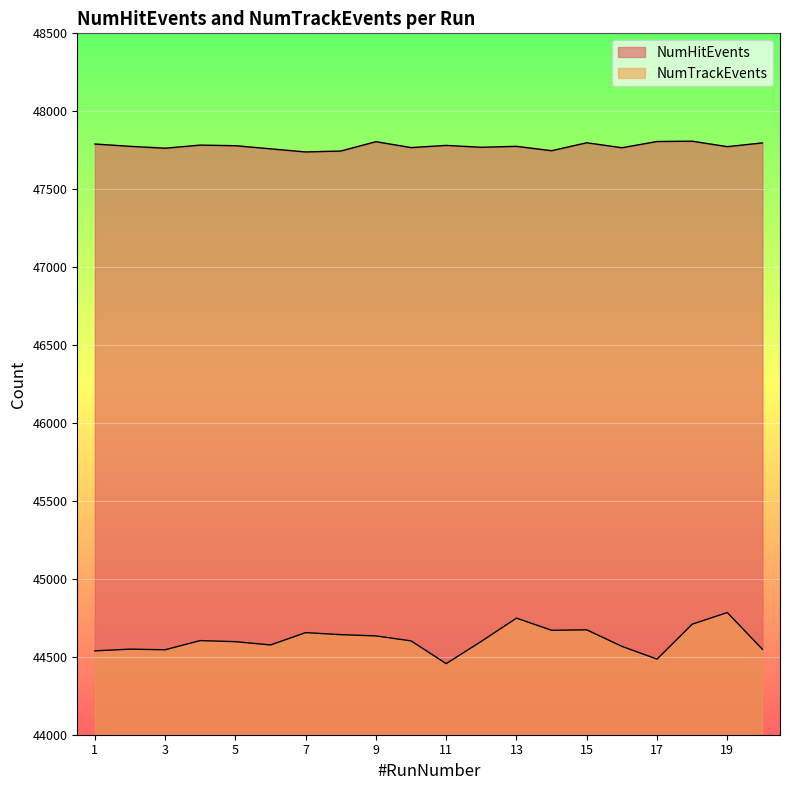

Rank the series at 19 from highest to lowest value.

NumHitEvents, NumTrackEvents